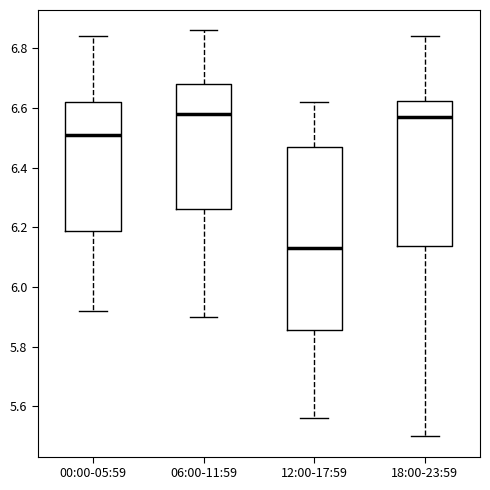

Reading left to right, read every box against the y-axis: the position of its median line, the range the box covers, and the ends of its whiskers. The values are not printed on the chart, so give them approximately, as read against the axis.

00:00-05:59: median 6.52, box 6.18 to 6.62, whiskers 5.92 to 6.84
06:00-11:59: median 6.58, box 6.26 to 6.68, whiskers 5.90 to 6.86
12:00-17:59: median 6.14, box 5.86 to 6.48, whiskers 5.56 to 6.62
18:00-23:59: median 6.58, box 6.14 to 6.62, whiskers 5.50 to 6.84